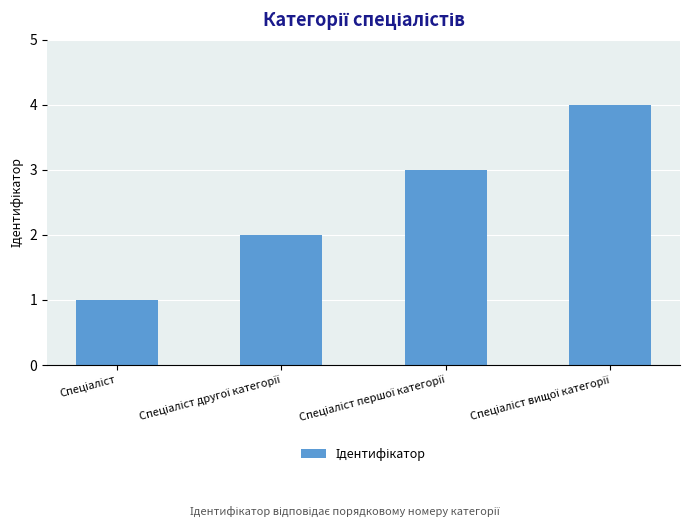

What is the sum of all values?

10